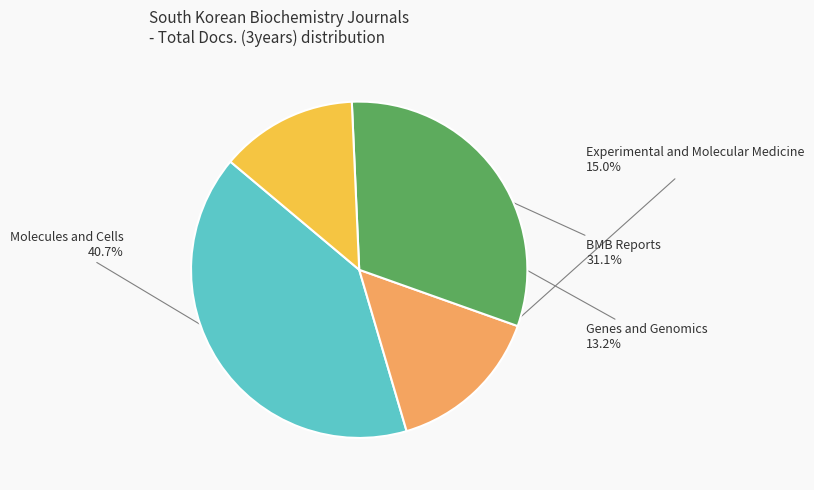

How many slices are in this pie chart?

4